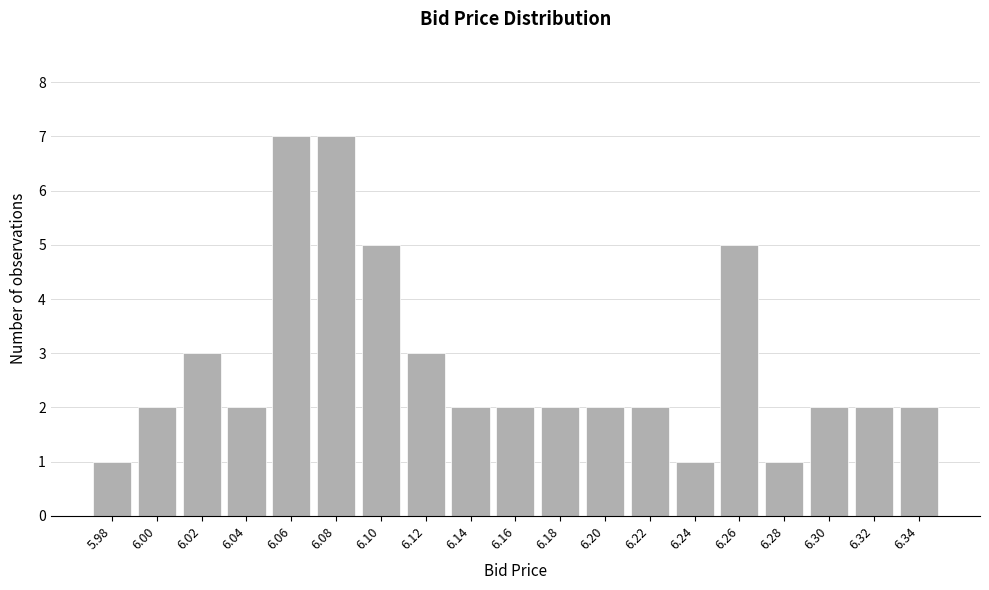

Reading right to left, what are all the values shown in this chart?

2	2	2	1	5	1	2	2	2	2	2	3	5	7	7	2	3	2	1